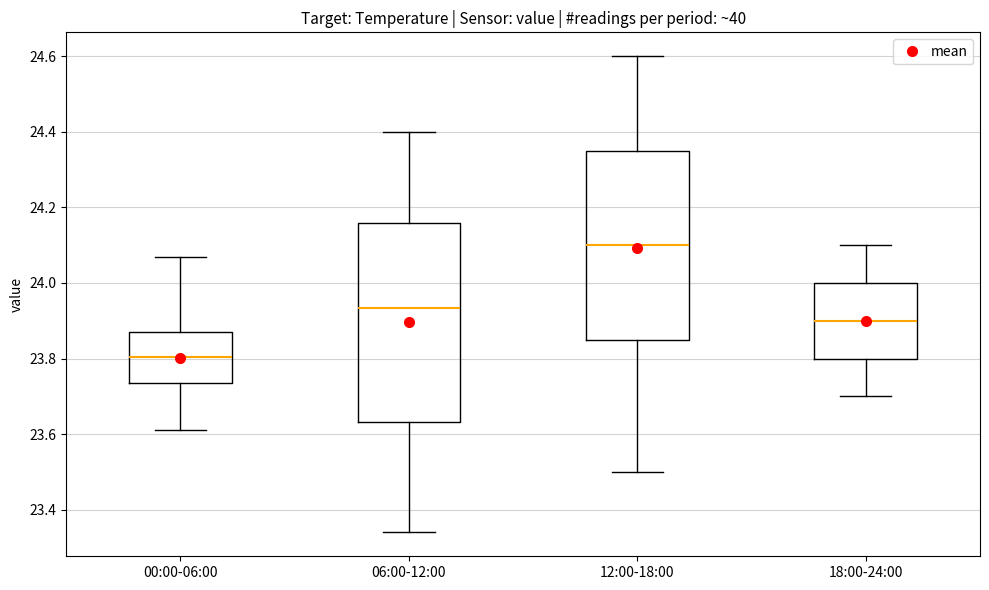

Comparing the boxes themselves (not the whiskers), which one is the tallest?

06:00-12:00